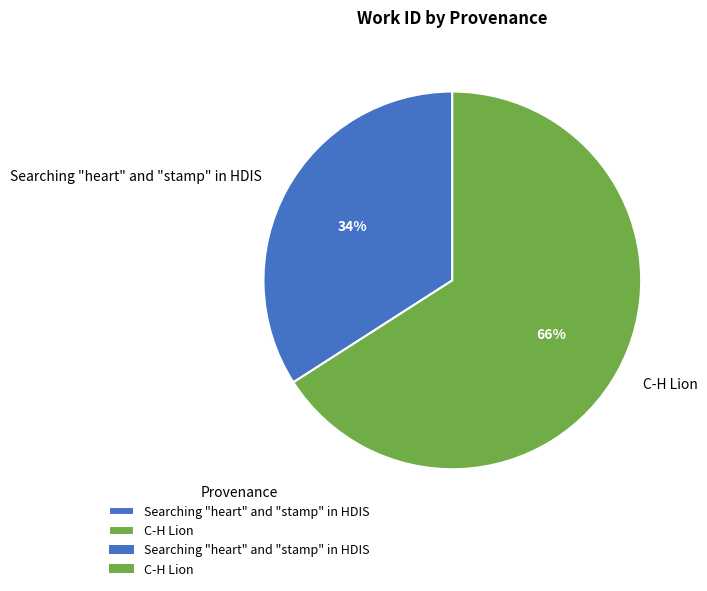

Which has a higher value, C-H Lion or Searching "heart" and "stamp" in HDIS?

C-H Lion